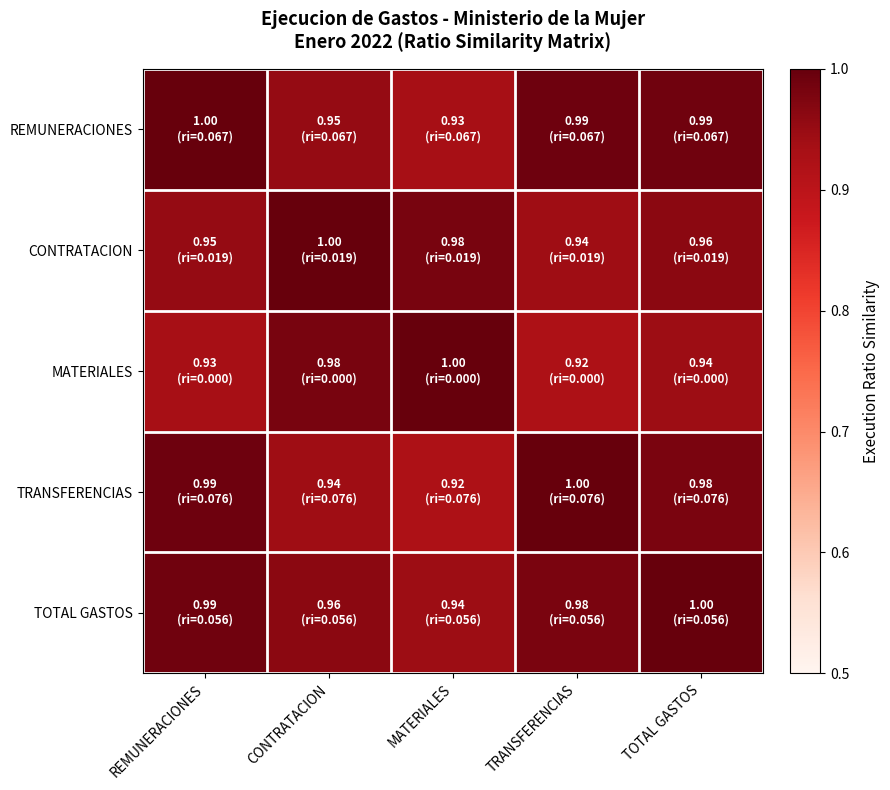

At MATERIALES, list the series in order from smallest to largest.

TRANSFERENCIAS, REMUNERACIONES, TOTAL GASTOS, CONTRATACION, MATERIALES